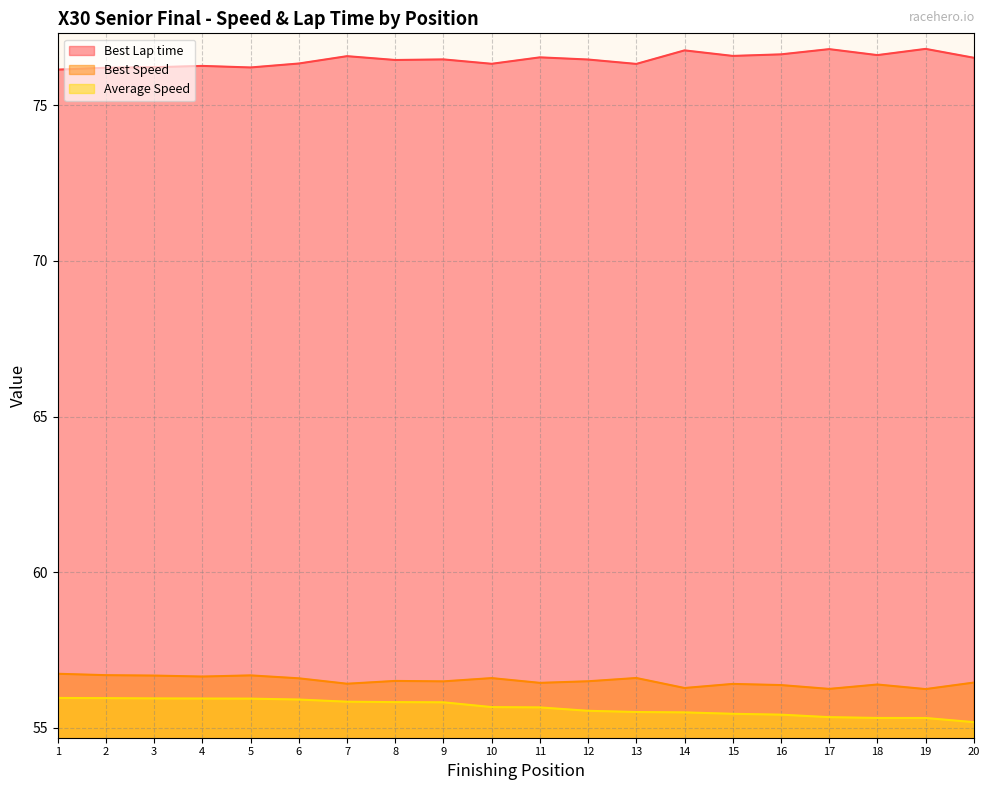

Is it true that Best Speed equals 37.8 at 13?

False